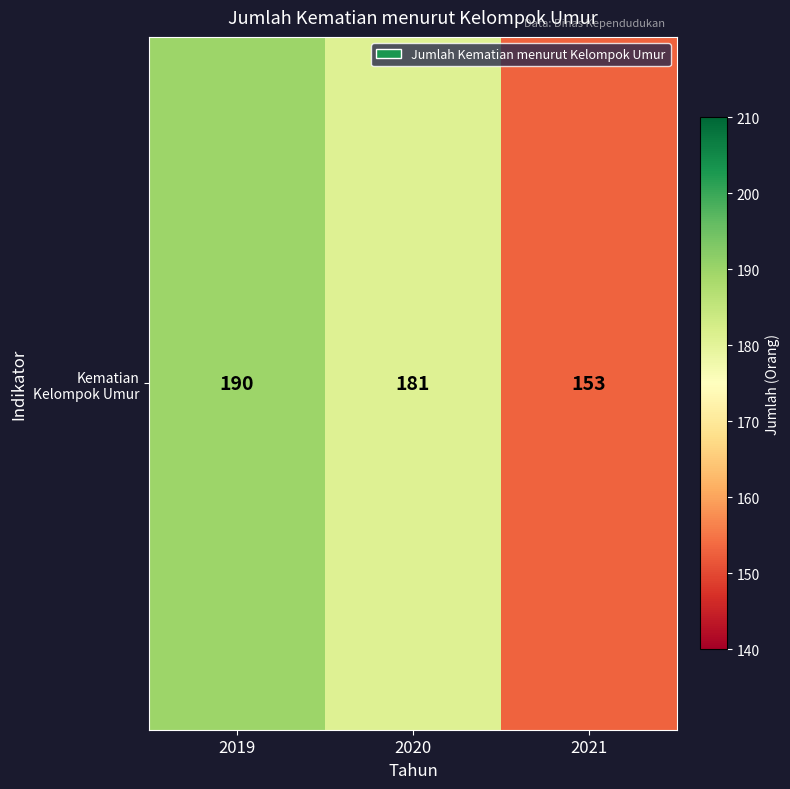

How many distinct data groups are displayed?

1